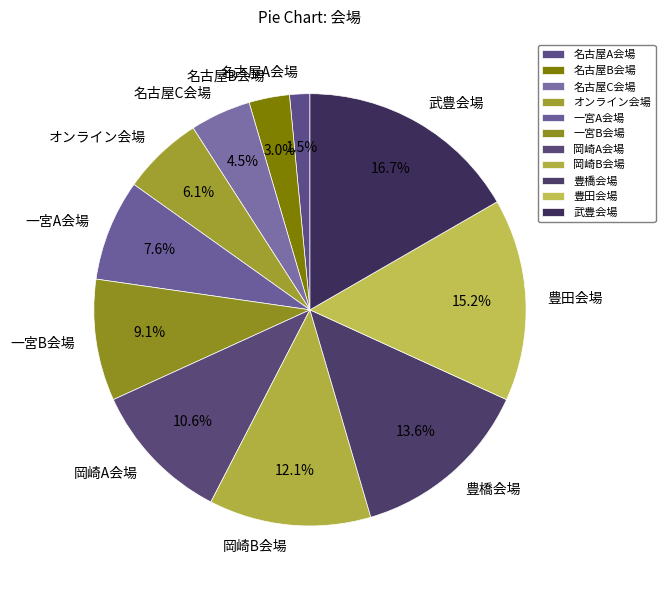

How many slices are in this pie chart?

11